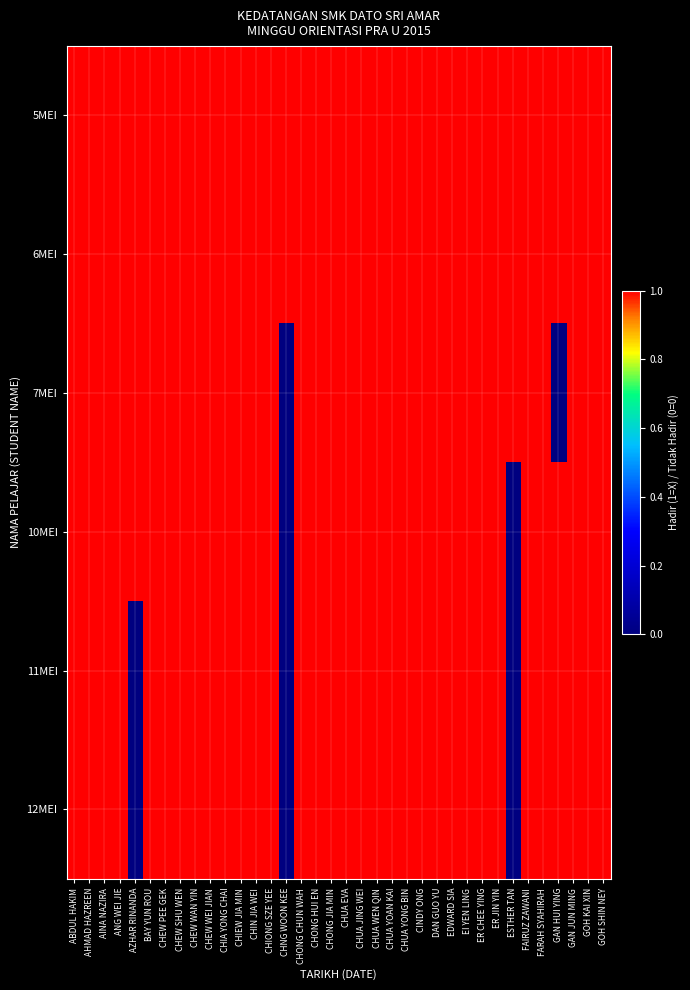

Which category has the highest value across all series?

ABDUL HAKIM